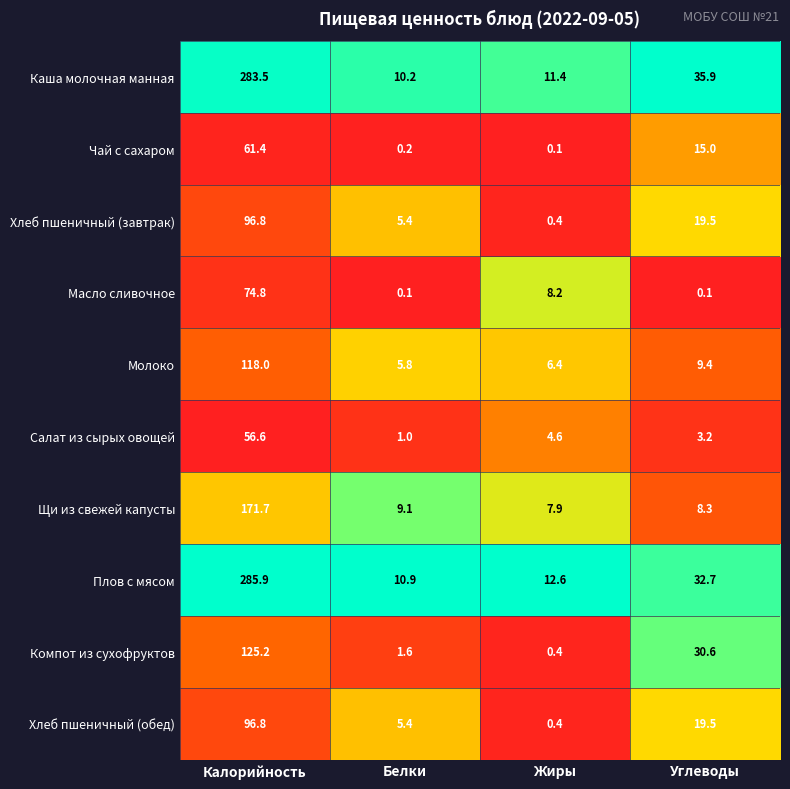

Where is Щи из свежей капусты nearest to the value 89?

Белки